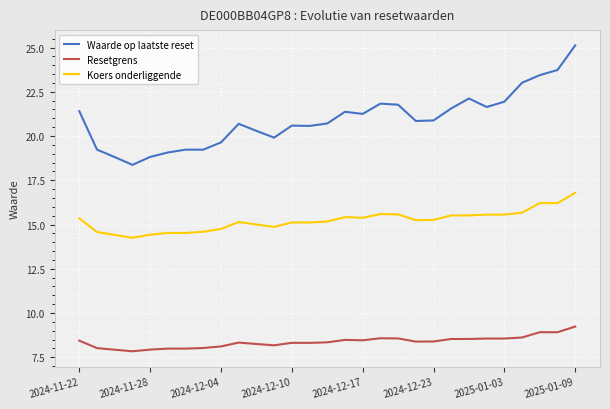

Which series has the largest range (max minus min)?

Waarde op laatste reset